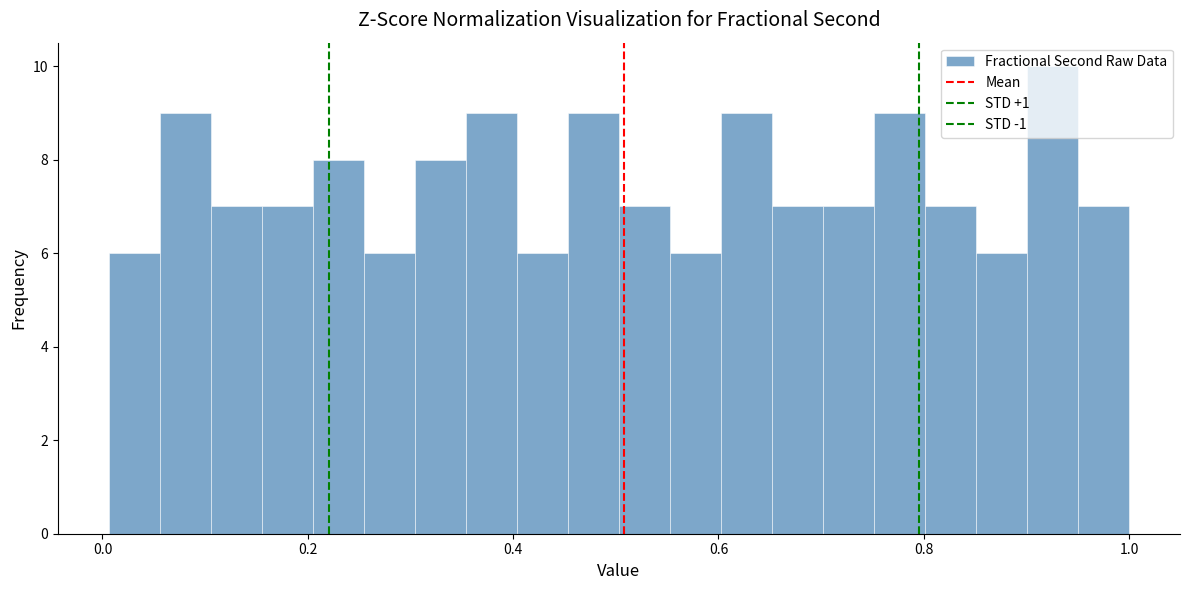

Read against the x-axis, roughly where is the centre of the tallest bar?

0.92